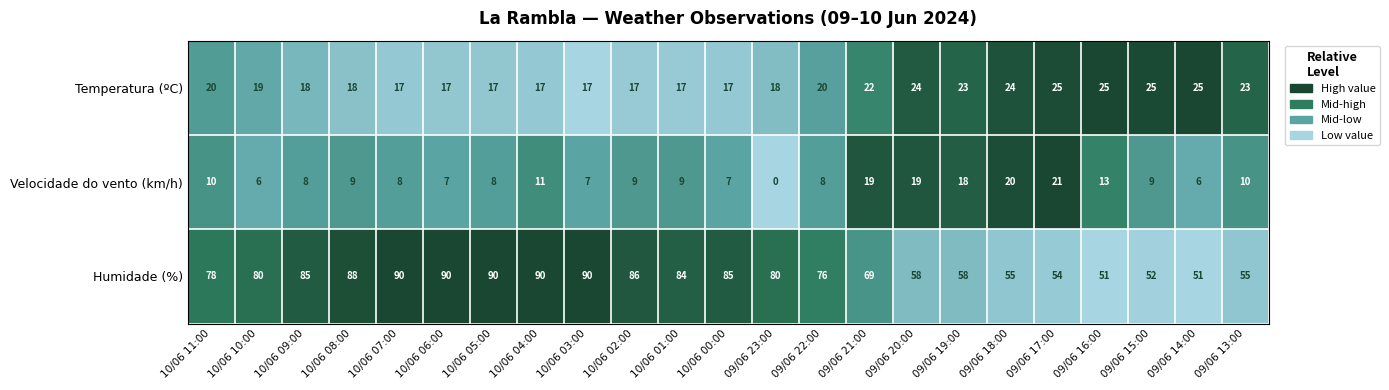

Is it true that Velocidade do vento (km/h) equals 11 at 10/06 00:00?

False